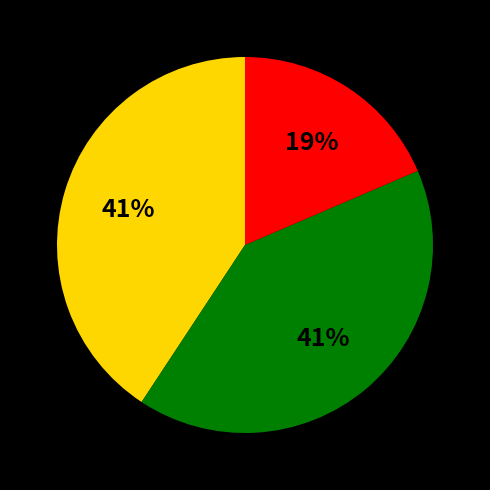

To the nearest percent, what is the average slice percentage?

33%